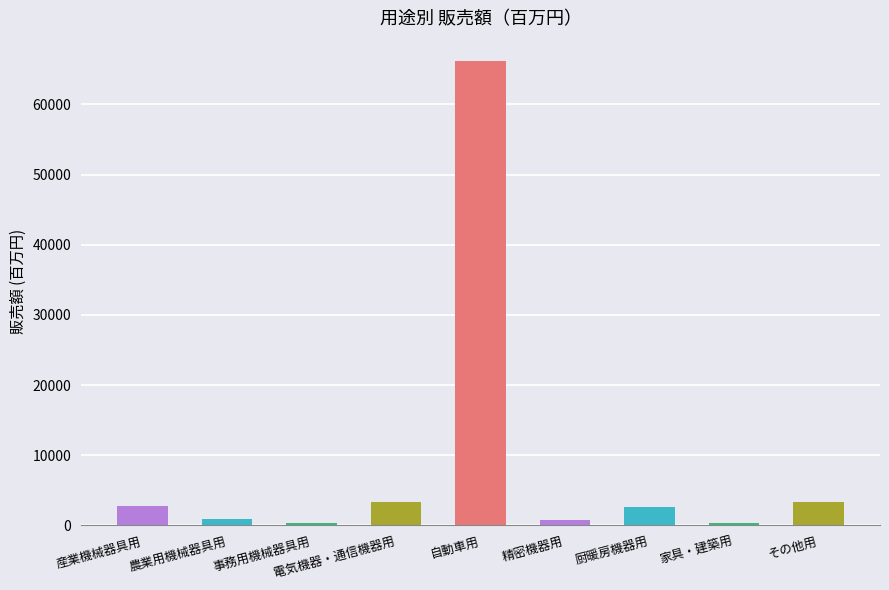

What is the label of the 5th bar from the right?

自動車用